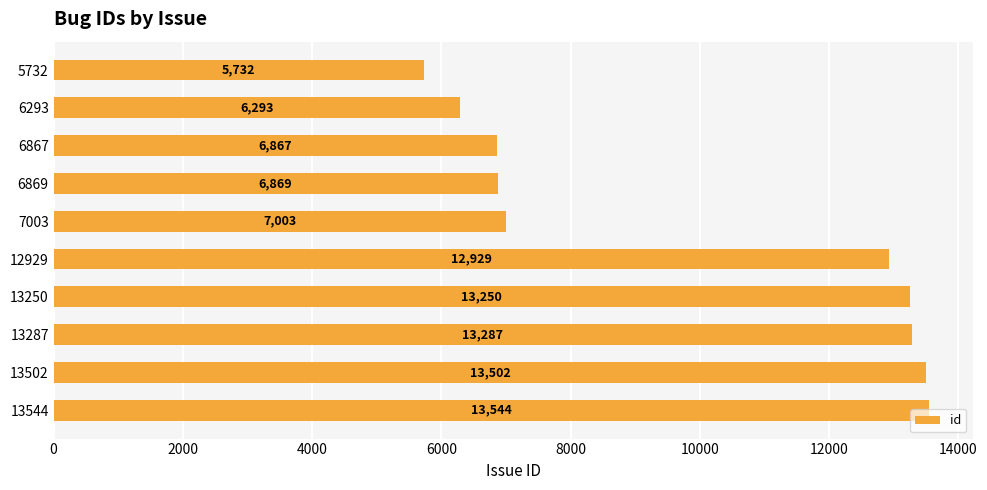

What is the average value?

9928